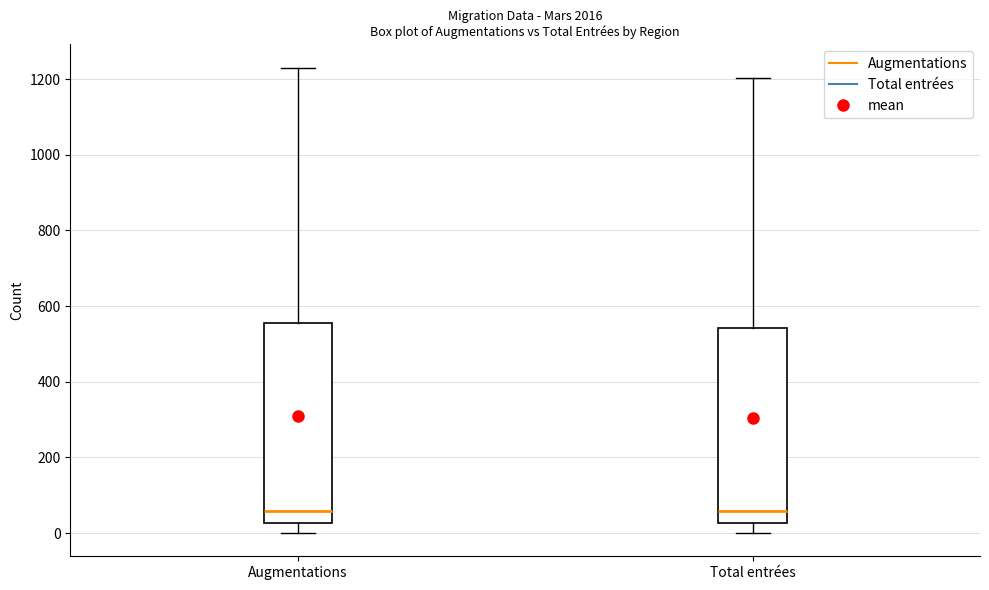

Reading left to right, read every box against the y-axis: the position of its median line, the range the box covers, and the ends of its whiskers. The values are not printed on the chart, so give them approximately, as read against the axis.

Augmentations: median 60, box 20 to 560, whiskers 0 to 1240
Total entrées: median 60, box 20 to 540, whiskers 0 to 1200